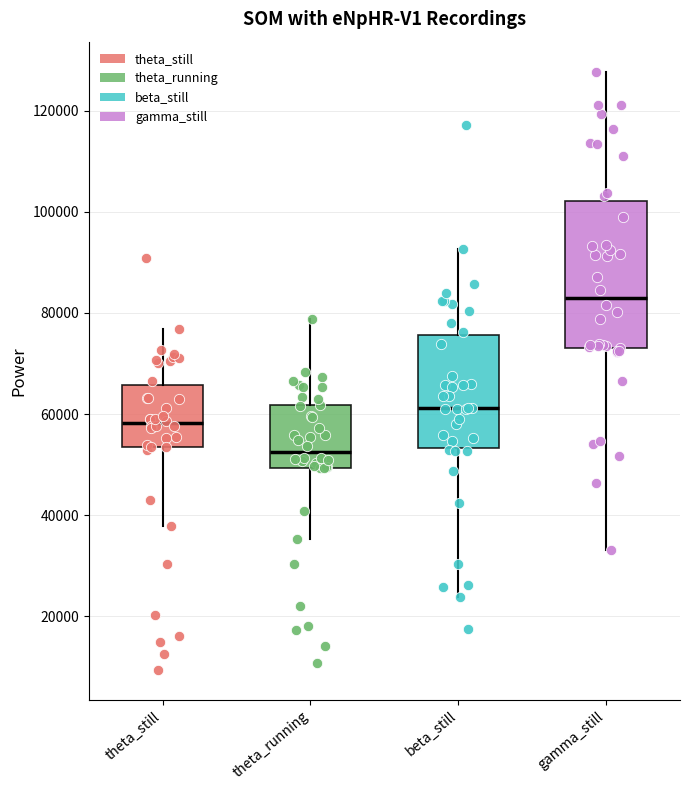

Reading left to right, read every box against the y-axis: the position of its median line, the range the box covers, and the ends of its whiskers. The values are not printed on the chart, so give them approximately, as read against the axis.

theta_still: median 58000, box 54000 to 66000, whiskers 38000 to 76000
theta_running: median 52000, box 50000 to 62000, whiskers 36000 to 78000
beta_still: median 62000, box 54000 to 76000, whiskers 24000 to 92000
gamma_still: median 84000, box 74000 to 102000, whiskers 34000 to 128000